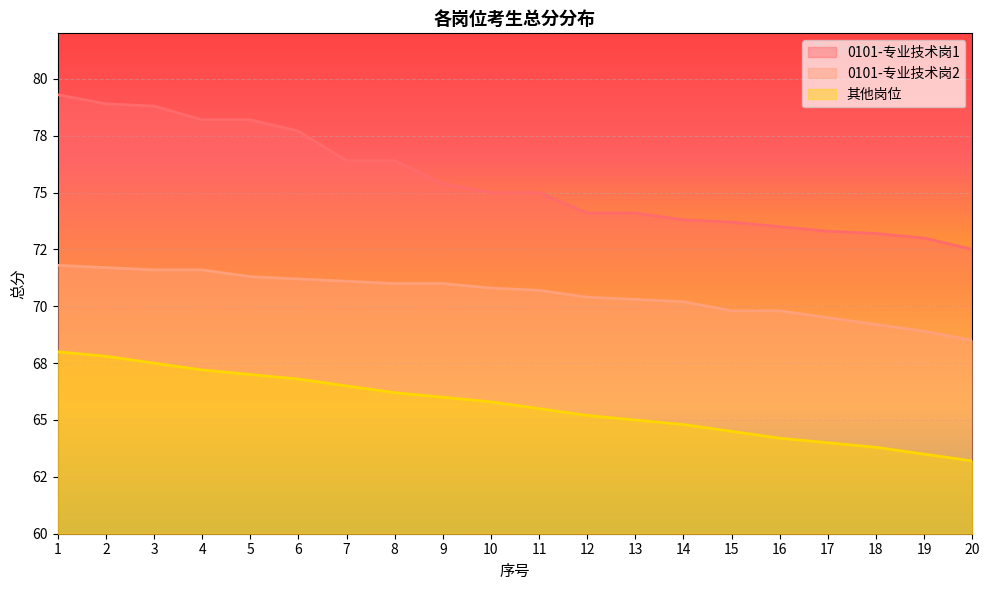

List the series in order of their peak value, highest first.

0101-专业技术岗1, 0101-专业技术岗2, 其他岗位